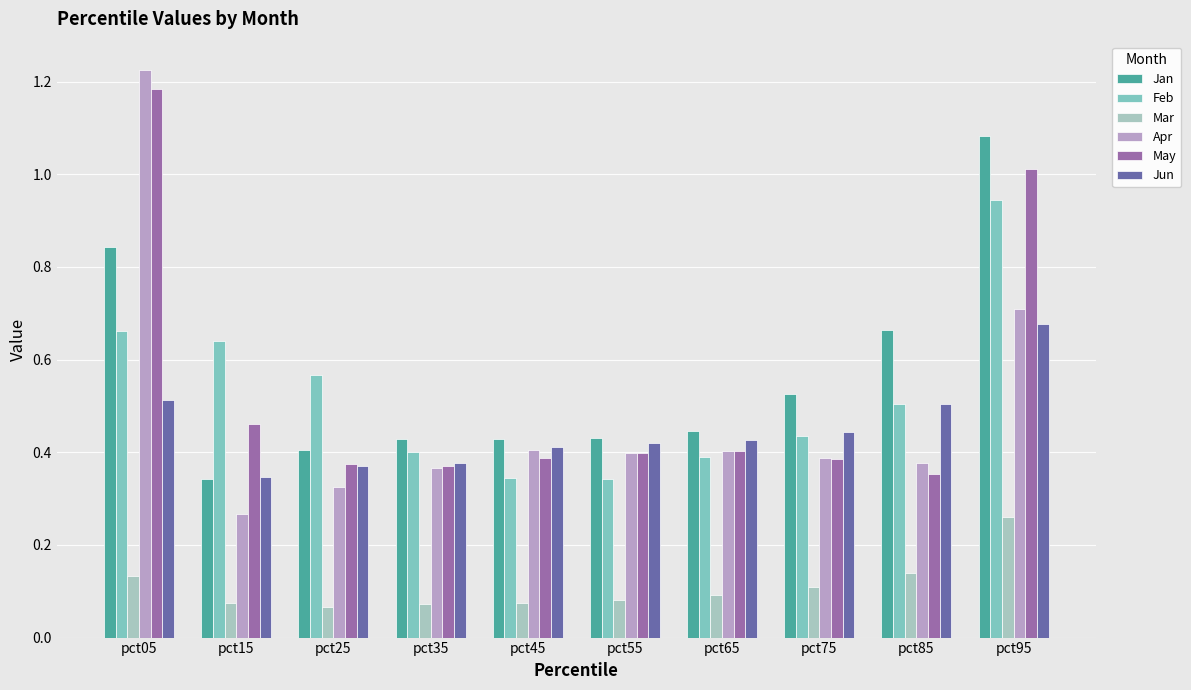

Which series has the largest range (max minus min)?

Apr